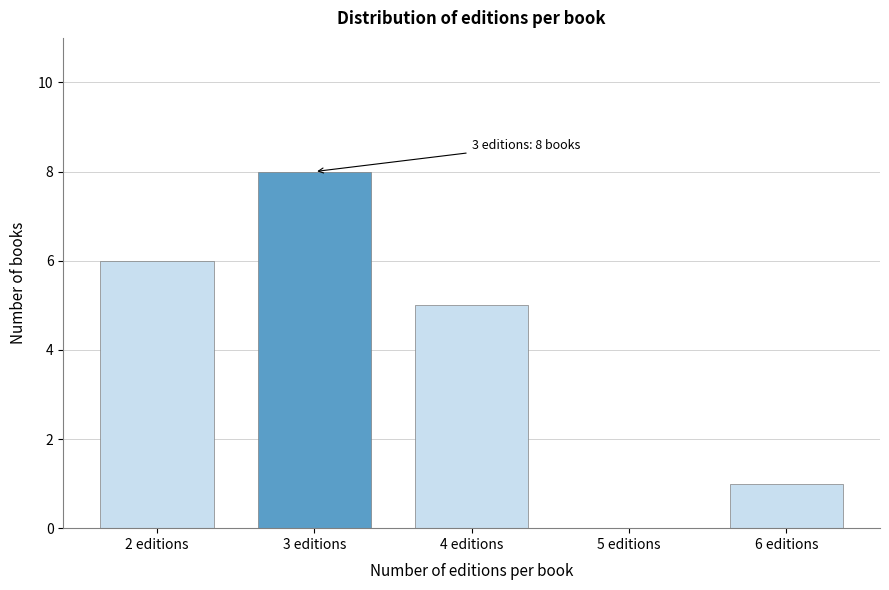

Reading left to right, list all the values displayed in this chart.

2 editions=6	3 editions=8	4 editions=5	5 editions=0	6 editions=1